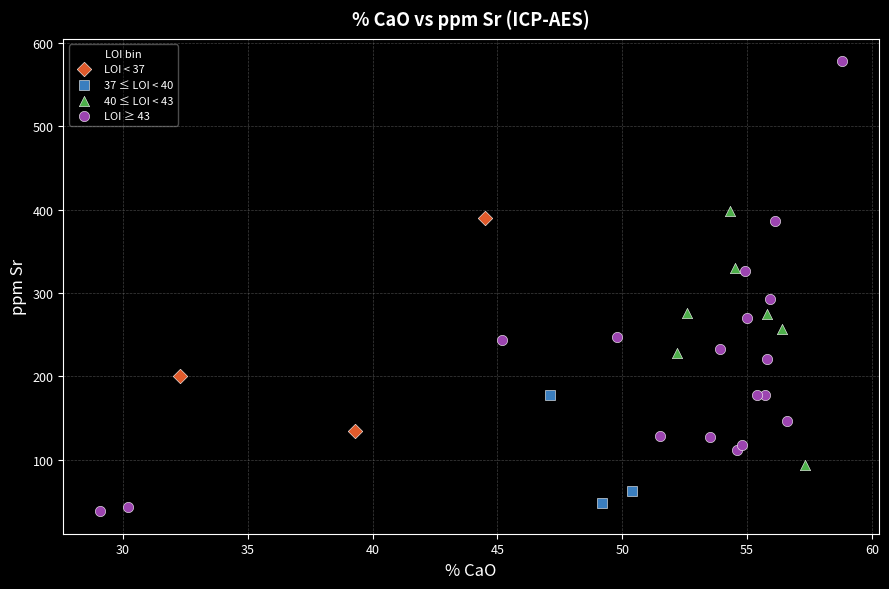

Which series has the widest spread of Y values?

LOI ≥ 43